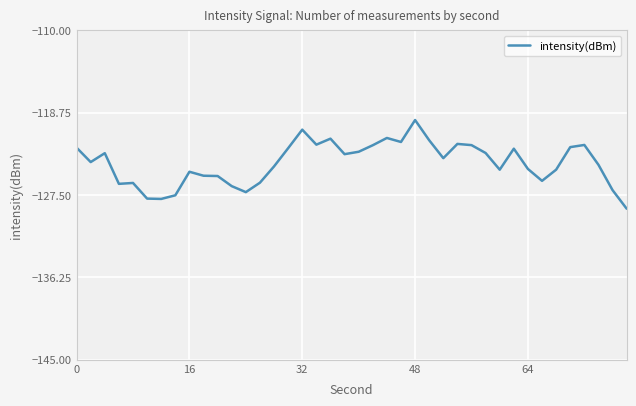

What is the minimum value shown in the chart?

-128.9